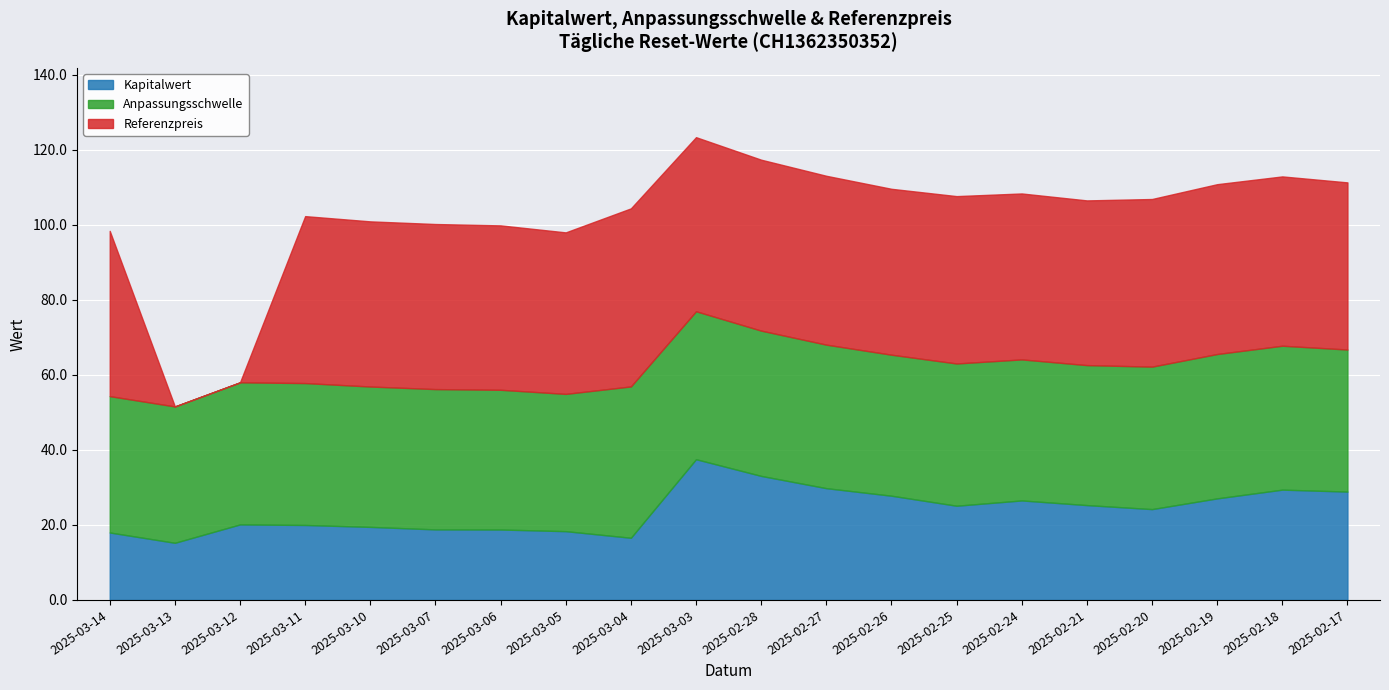

What is the value of the Kapitalwert point at the 17th from the left?

24.2